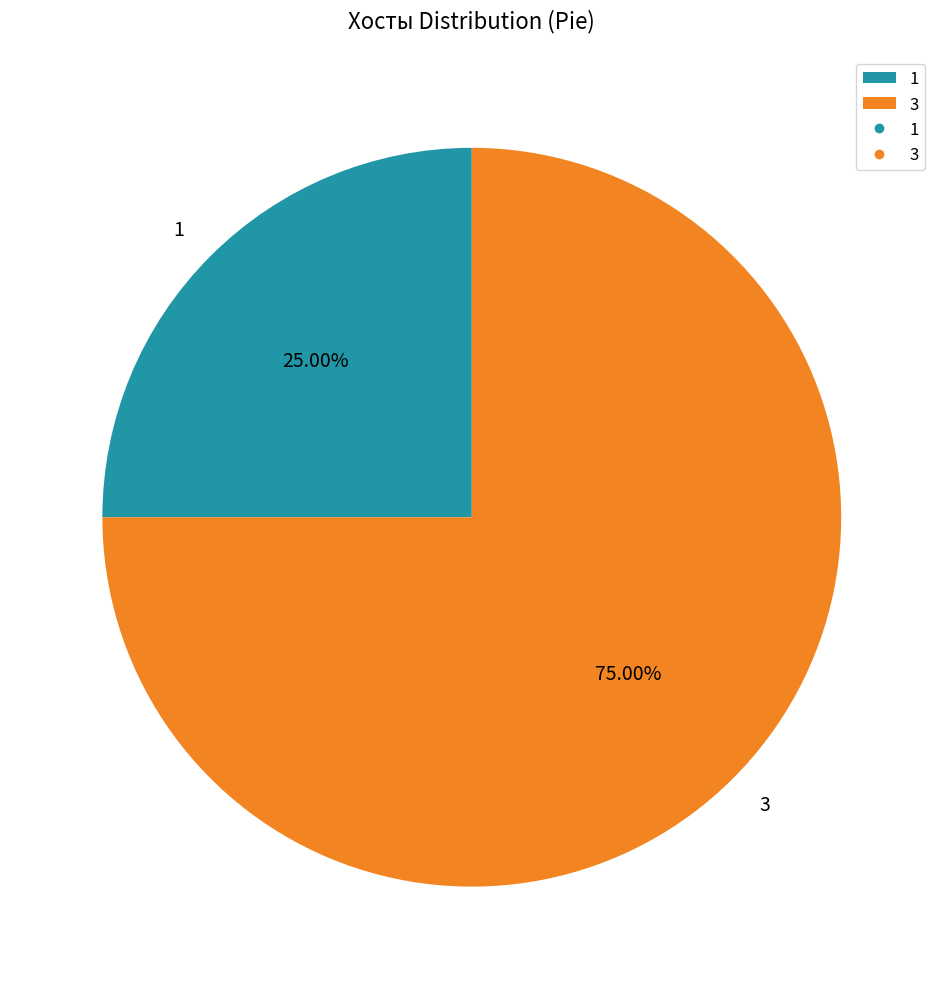

How many slices are in this pie chart?

2